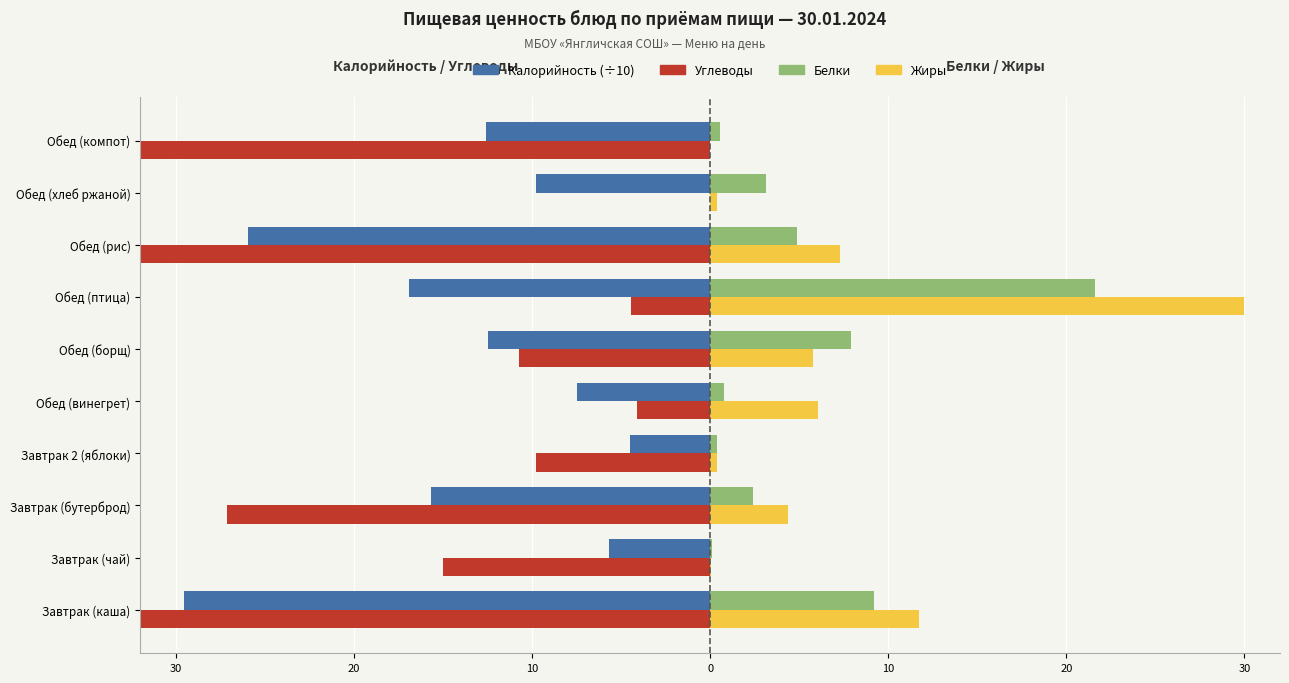

How many bars are there in total?

40